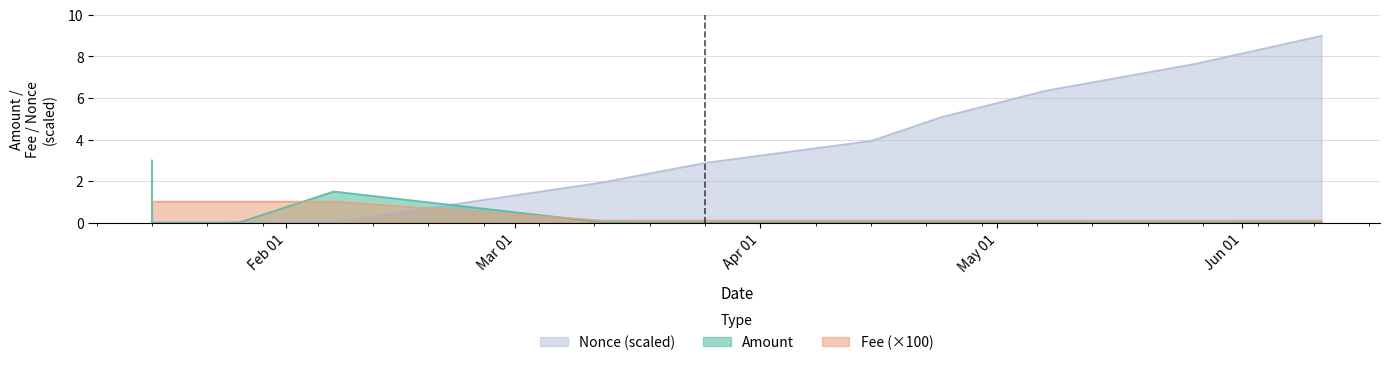

At how many categories does at least one series exceed 2?

7